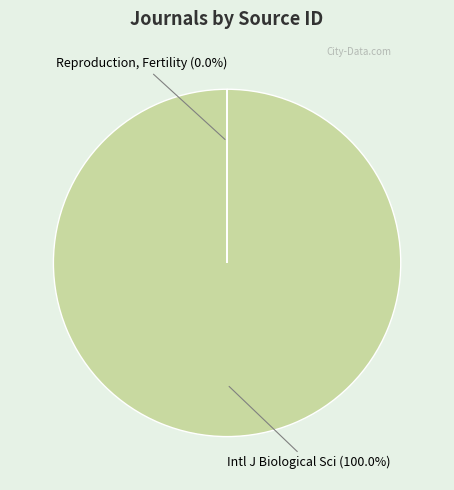

What is the largest slice in the pie chart?

International Journal of Biological Sciences